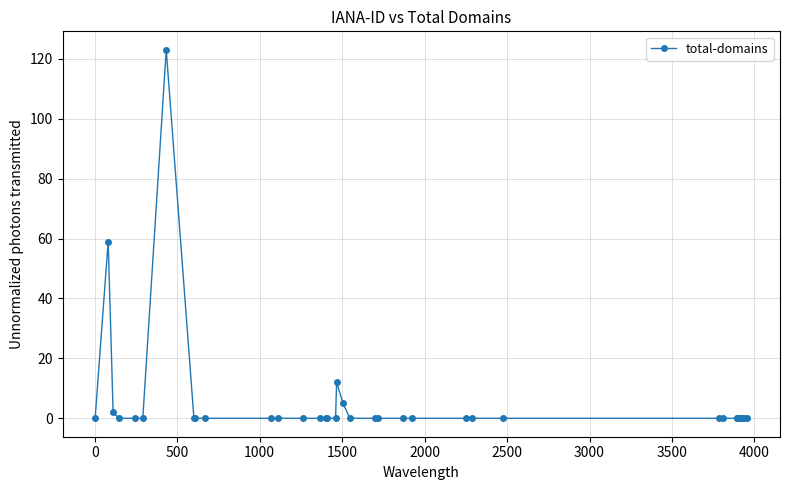

What is the maximum value shown in the chart?

123